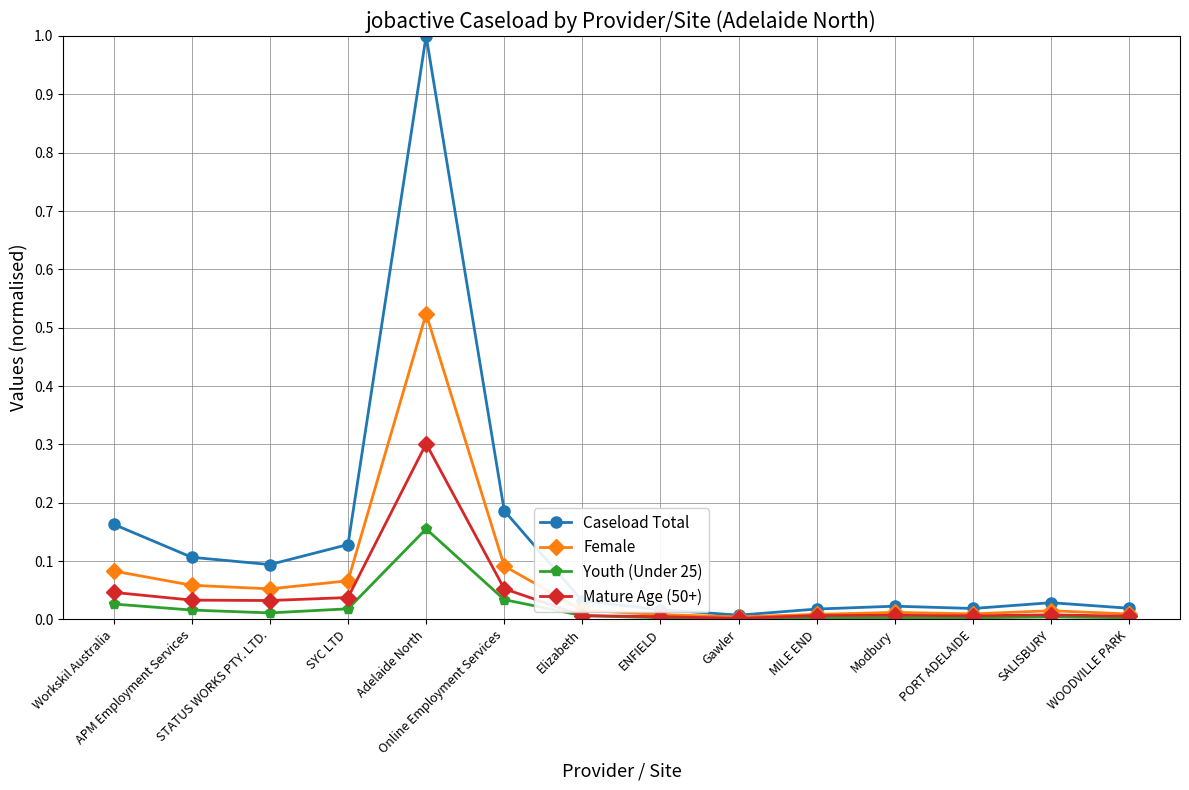

Does the chart have visible grid lines?

Yes